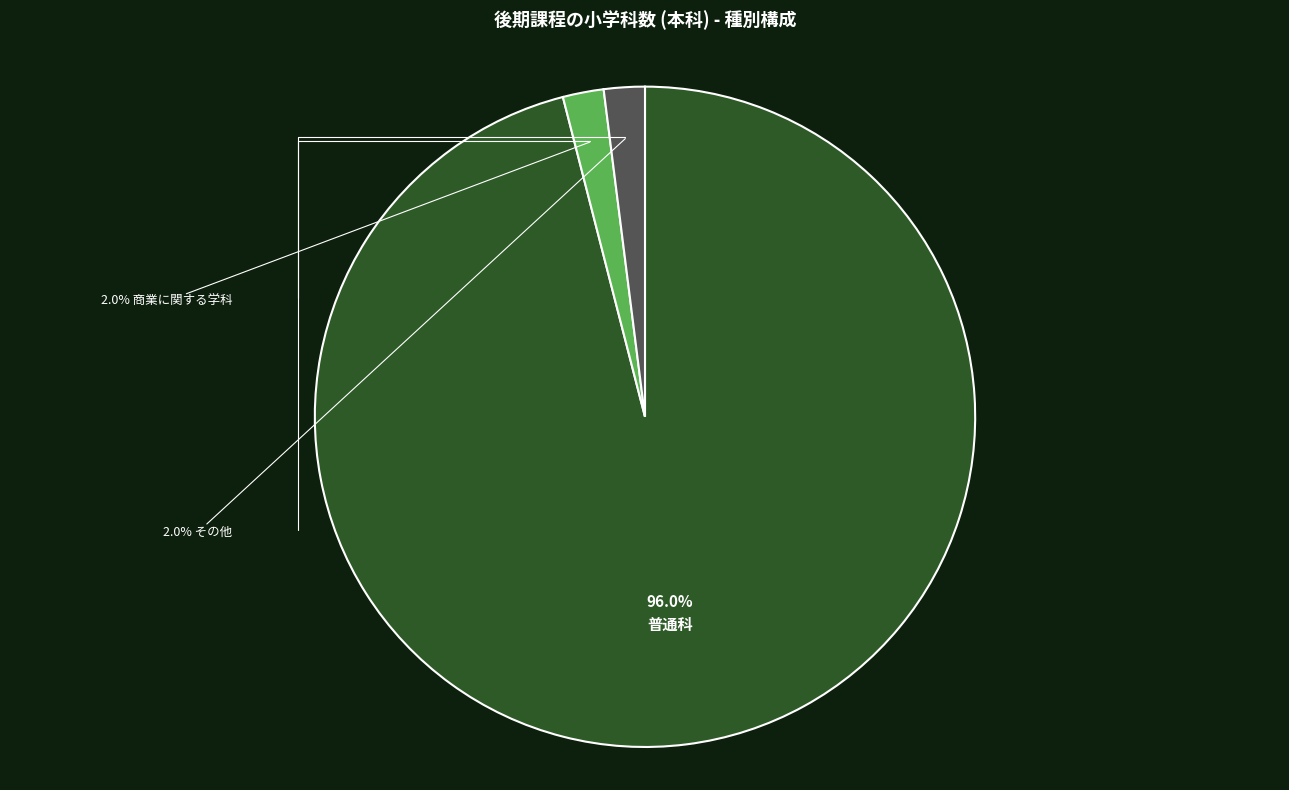

Does any single category account for the majority?

Yes